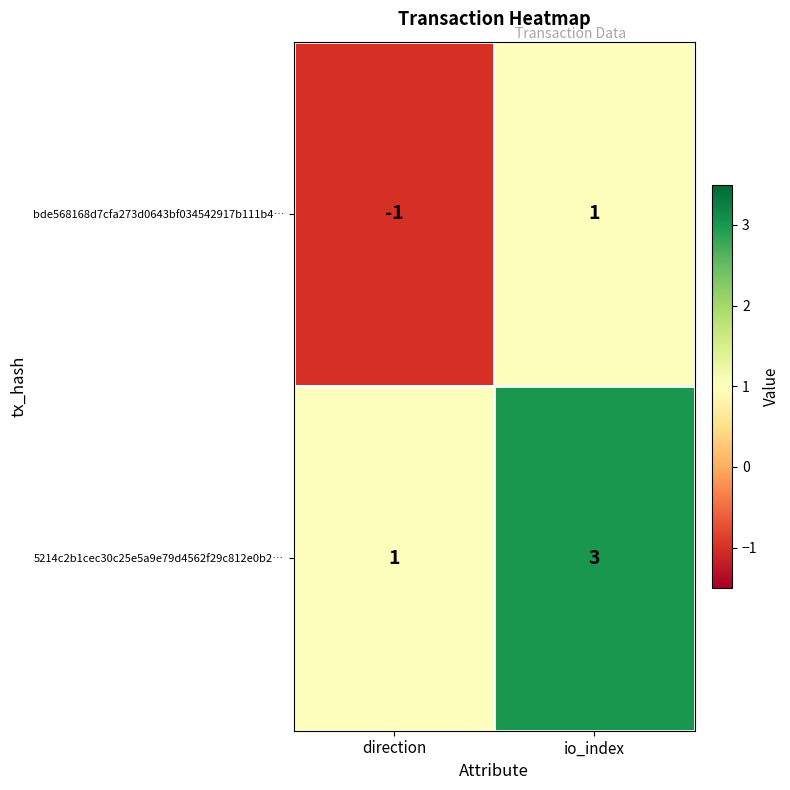

Which label corresponds to the largest value in the chart?

io_index